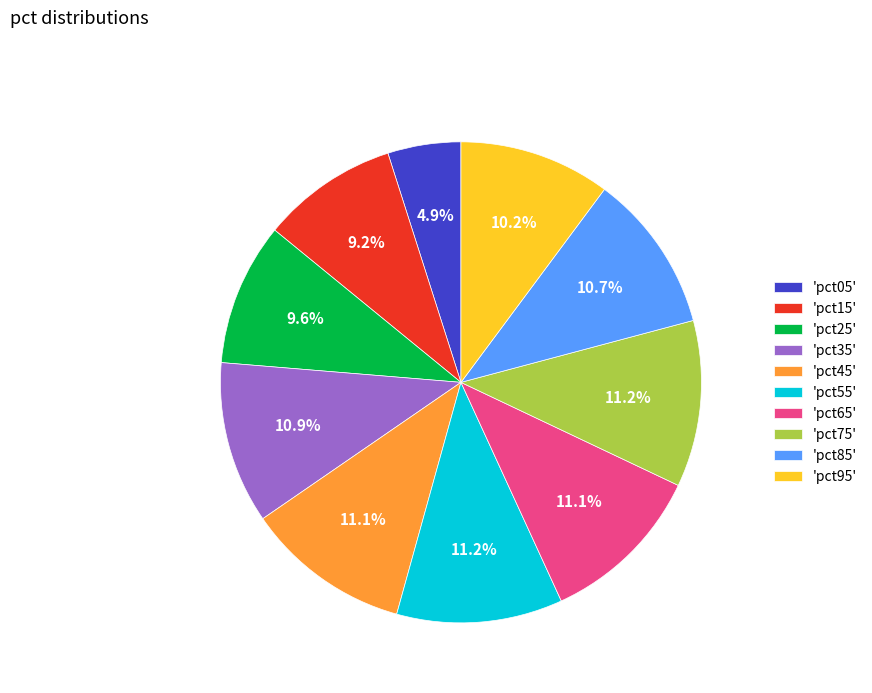

To the nearest percent, what is the difference between the largest and smallest slice percentages?

6%